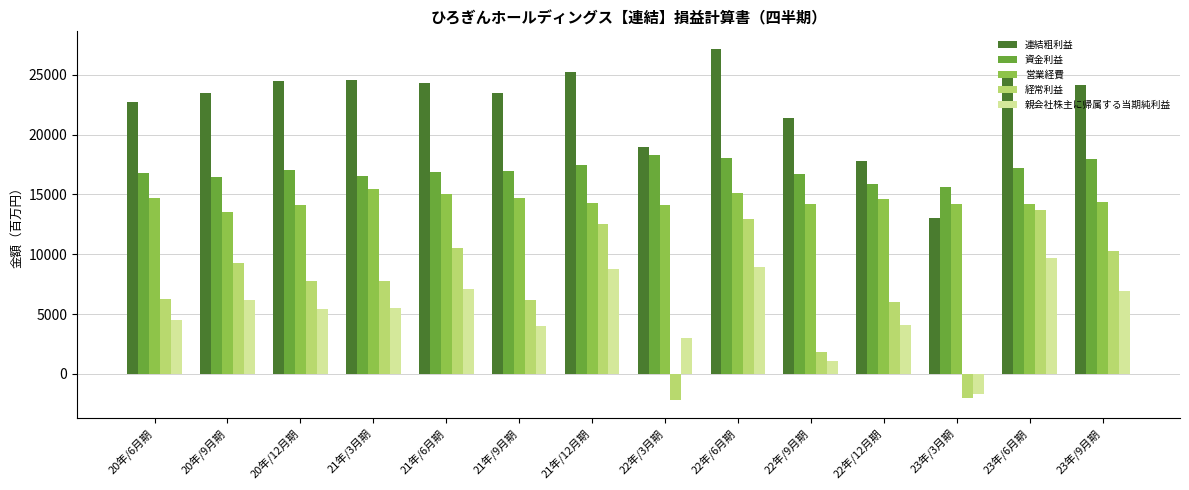

What is the lowest value of the 営業経費 series?

13544